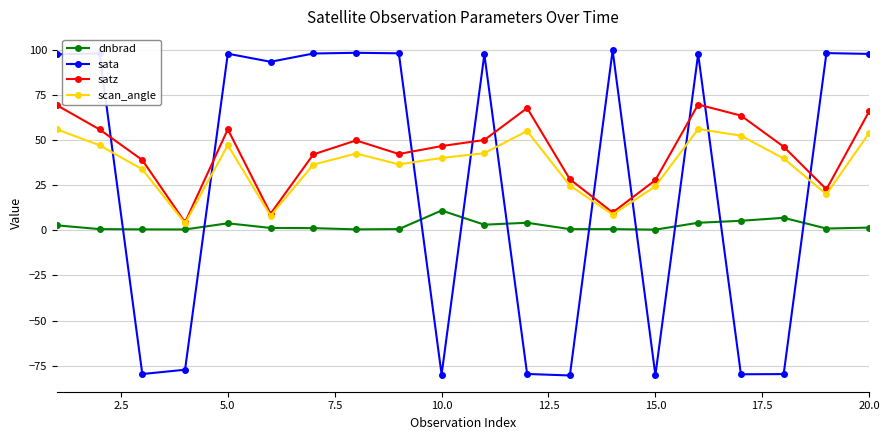

True or false: satz and dnbrad intersect in this chart.

False